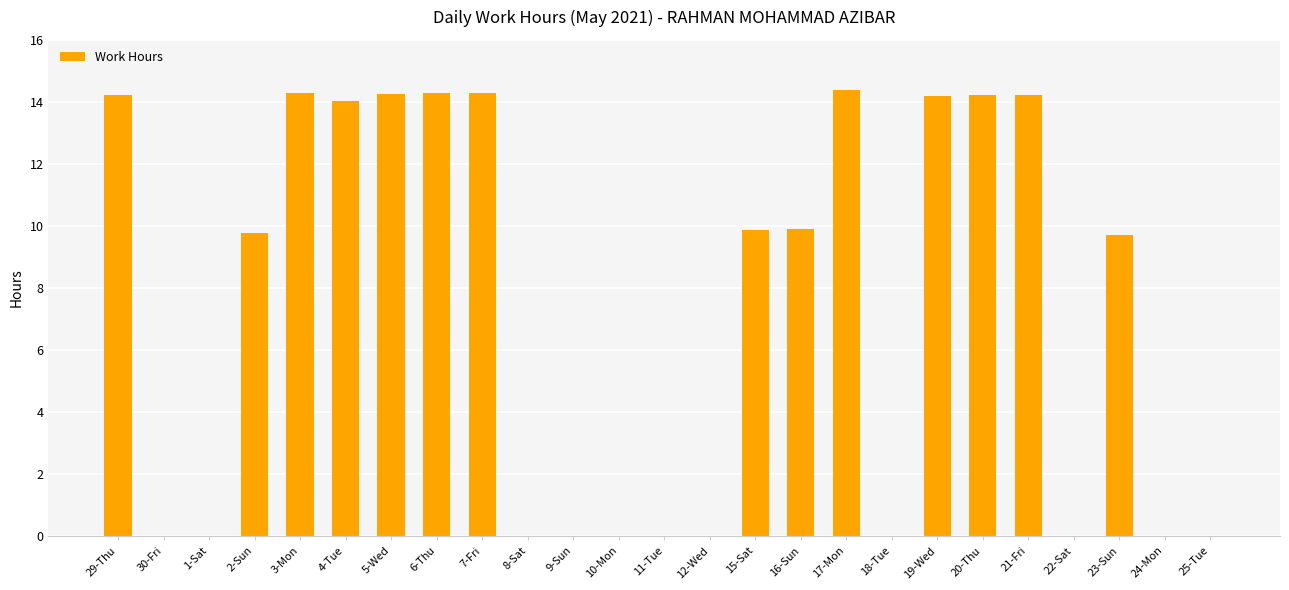

Is it true that the value at 23-Sun is 14.9?

False